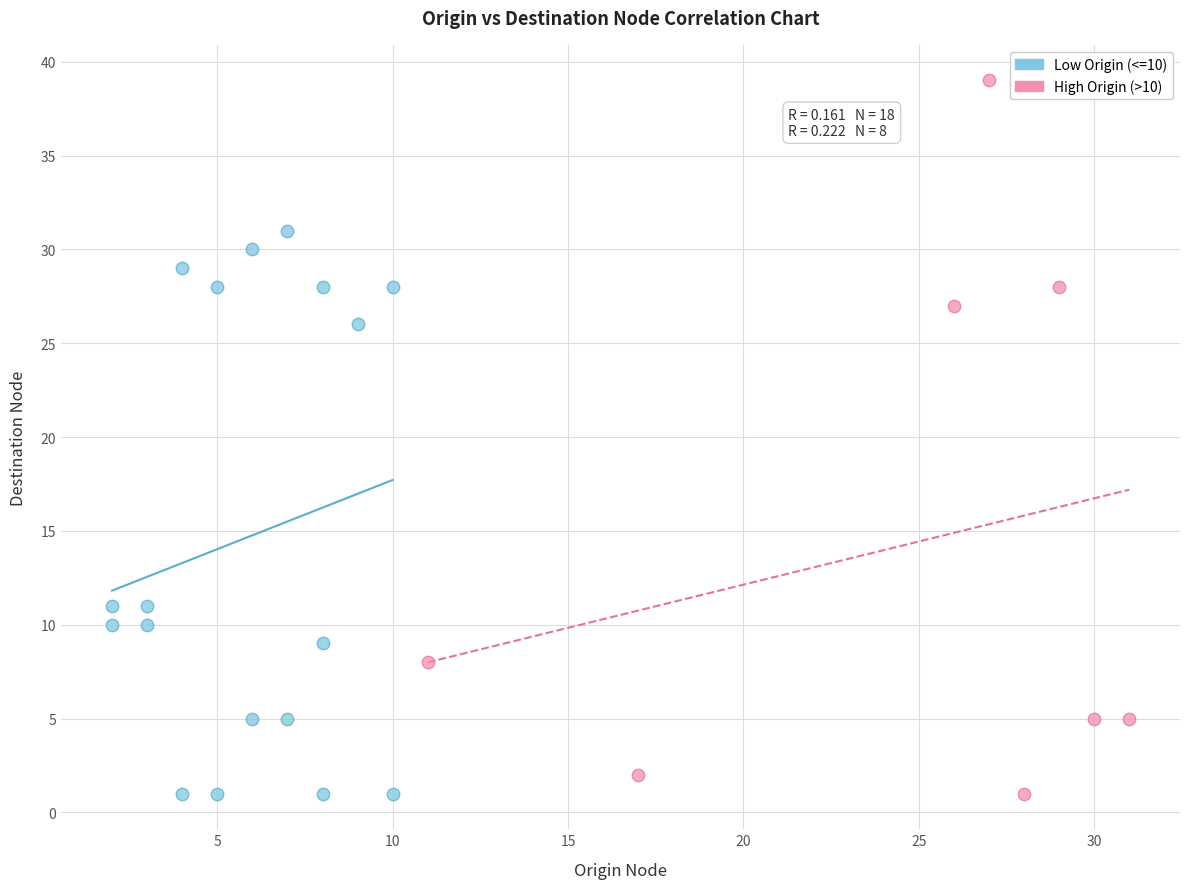

What are all the series names shown in the legend?

Low Origin (<=10), High Origin (>10)